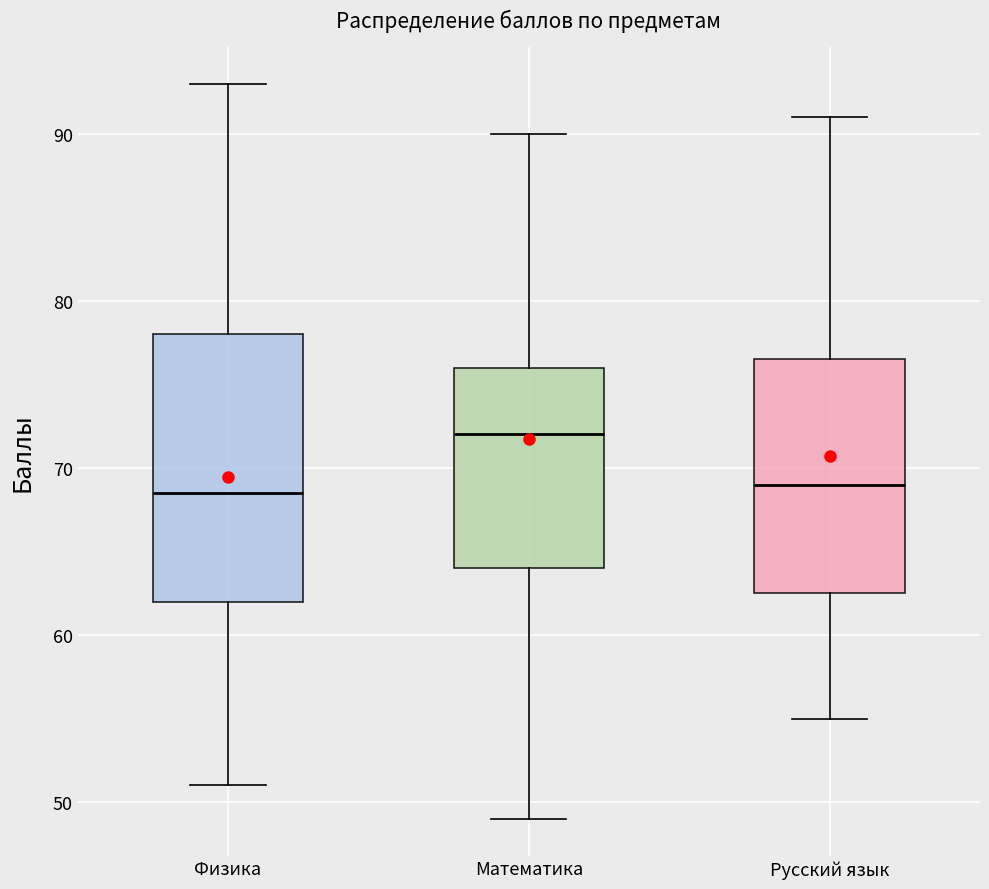

Comparing the boxes themselves (not the whiskers), which one is the tallest?

Физика